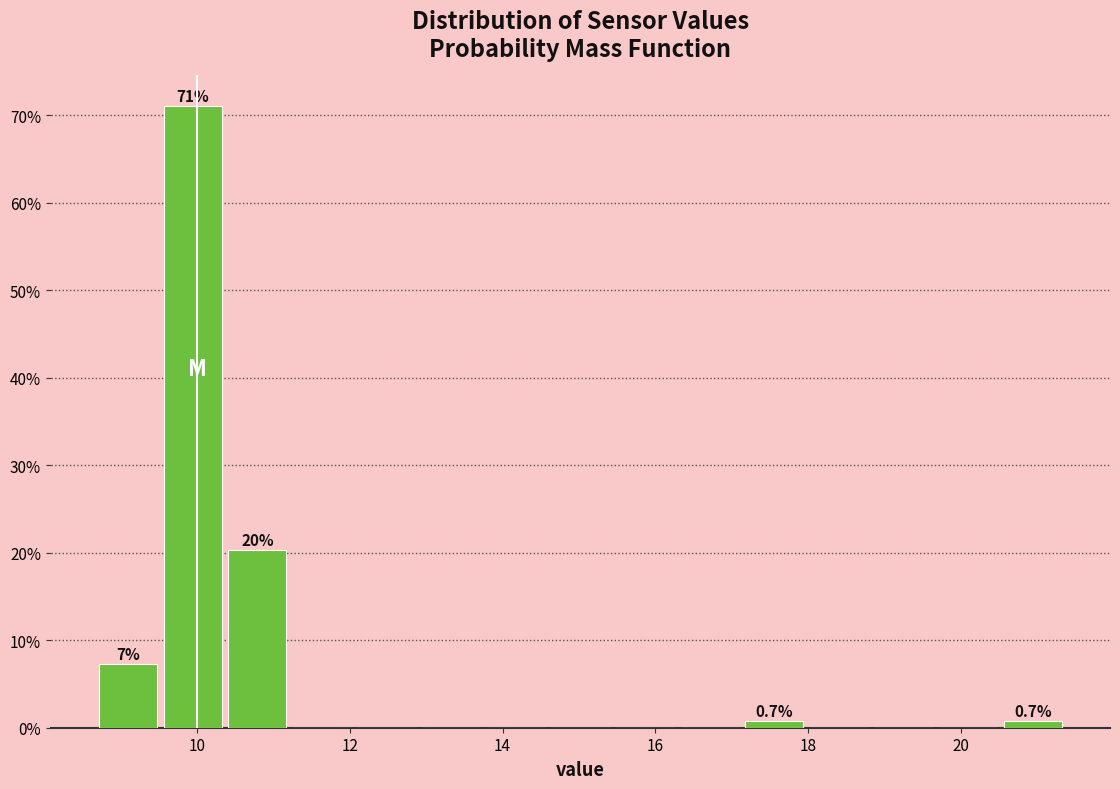

Over which range of the x-axis is the bar tallest?

9.6 to 10.4